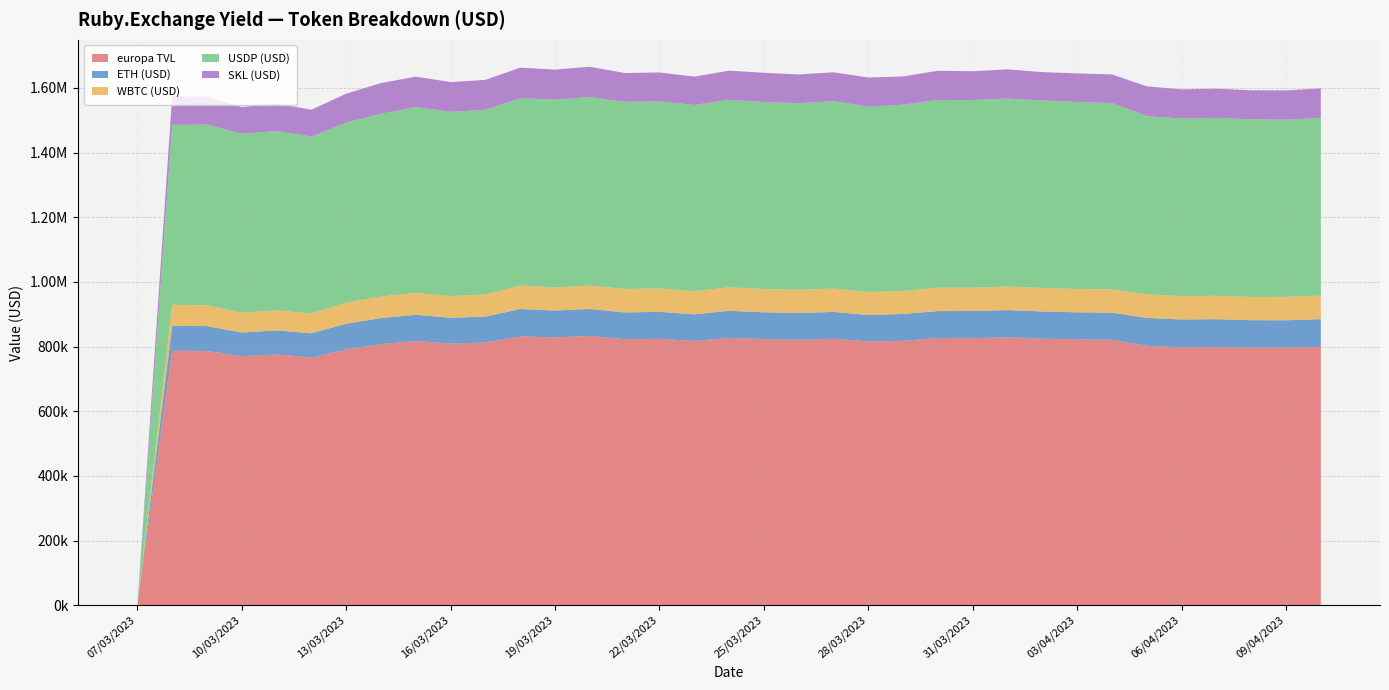

Reading left to right, what are all the values shown in this chart?

europa TVL: 0.0	786901.8	786494.6	770213.1	775802.3	766172.0	791092.4	807412.1	817378.8	808975.4	812419.3	831298.7	828279.2	832639.0	822947.3	823846.5	817399.8	826673.5	823313.4	820733.4	824061.7	816047.8	817663.8	826461.4	825735.6	828639.1	824385.8	822373.9	820760.3	802382.3	797663.8	798816.2	796207.3	796098.2	799291.9
ETH (USD): 0.0	77186.8	76786.3	73004.8	74187.0	74877.7	79547.7	80468.2	81033.9	80037.7	80269.5	84816.2	83191.9	83549.1	82605.2	83448.5	82380.5	83866.8	82654.8	82949.9	83093.1	81390.8	83070.0	83199.3	84143.4	84258.2	84087.3	83524.8	83870.8	86228.1	86058.7	85845.6	85242.4	85243.7	85503.9
WBTC (USD): 0.0	64892.5	64488.8	61849.6	62004.0	61307.7	65361.3	66743.7	67506.9	67370.0	68300.1	72844.8	71159.8	72401.2	72565.6	72443.1	71658.9	72614.1	71861.2	72075.1	72182.5	71376.1	71209.7	72427.5	72310.4	72583.6	72668.3	72146.2	71915.8	72728.8	72279.6	72358.0	71876.2	72209.3	72726.4
USDP (USD): 0.0	556685.8	558651.8	552935.6	554427.4	547075.7	556689.2	565290.7	574698.2	569553.9	571273.4	578823.0	580958.1	583084.6	578666.2	578391.0	575809.5	580076.2	578302.2	577081.6	579490.1	573381.1	576119.6	580640.7	580112.3	581325.8	580098.1	578513.2	576615.1	551163.5	549176.8	550263.0	549499.0	548021.1	549502.1
SKL (USD): 0.0	88136.7	86567.8	82423.1	85183.9	82910.9	89494.2	94909.5	94139.9	92013.8	92576.2	94814.8	92969.3	93604.1	89110.3	89563.8	87551.0	90116.4	90495.3	88626.7	89296.0	89899.8	87264.6	90193.8	89169.4	90471.6	87532.2	88189.7	88358.7	92261.9	90148.7	90349.7	89589.7	90624.2	91559.5